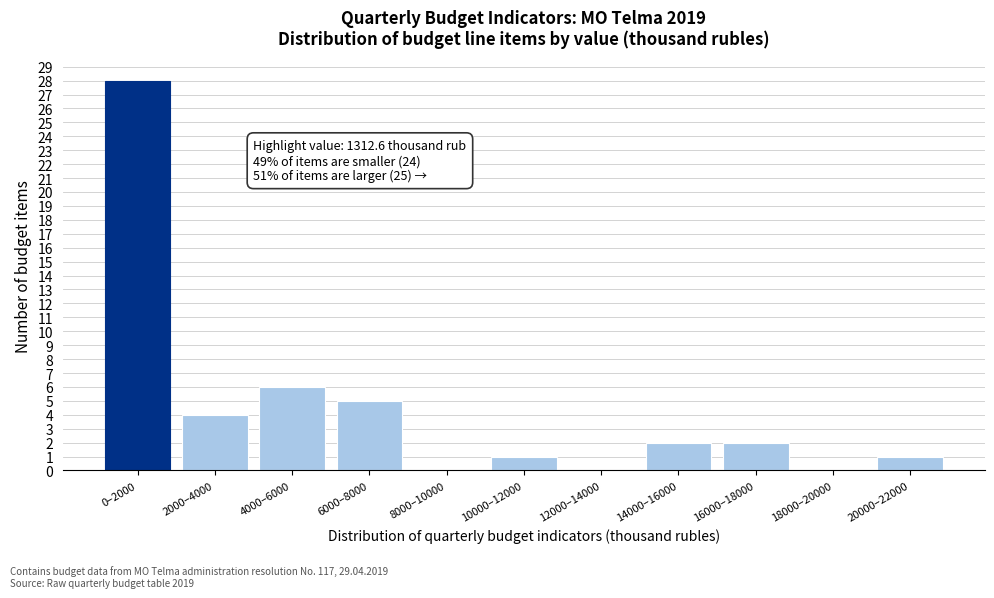

Reading left to right, what are all the values shown in this chart?

0–2000=28	2000–4000=4	4000–6000=6	6000–8000=5	8000–10000=0	10000–12000=1	12000–14000=0	14000–16000=2	16000–18000=2	18000–20000=0	20000–22000=1